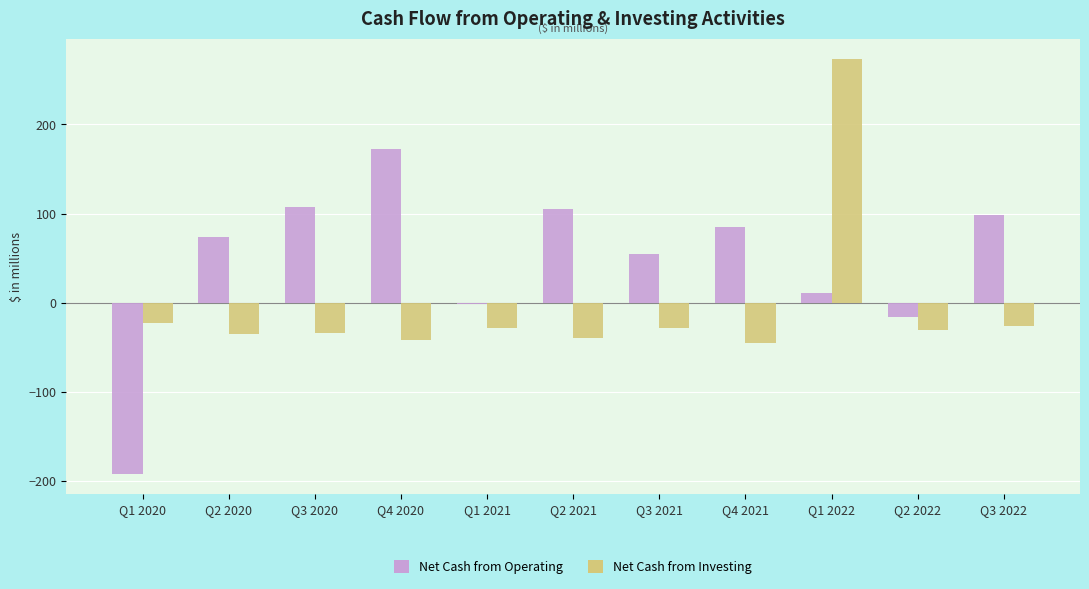

Which series has the largest total across all categories?

Net Cash from Operating